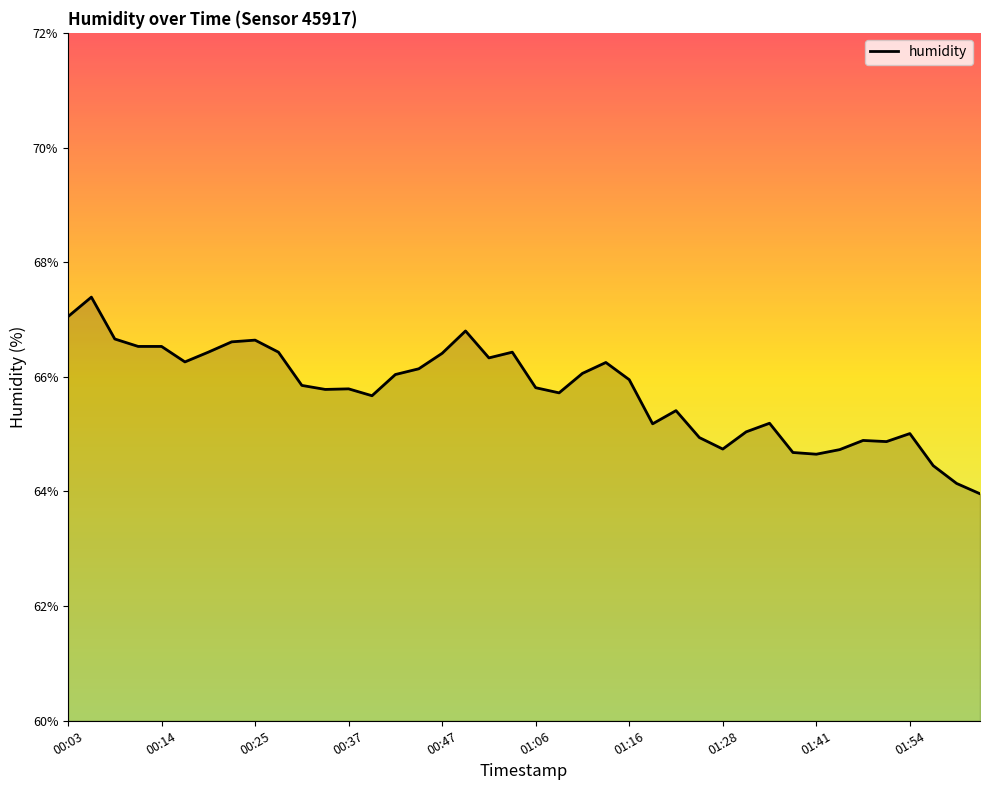

What is the smallest value displayed?

64.0